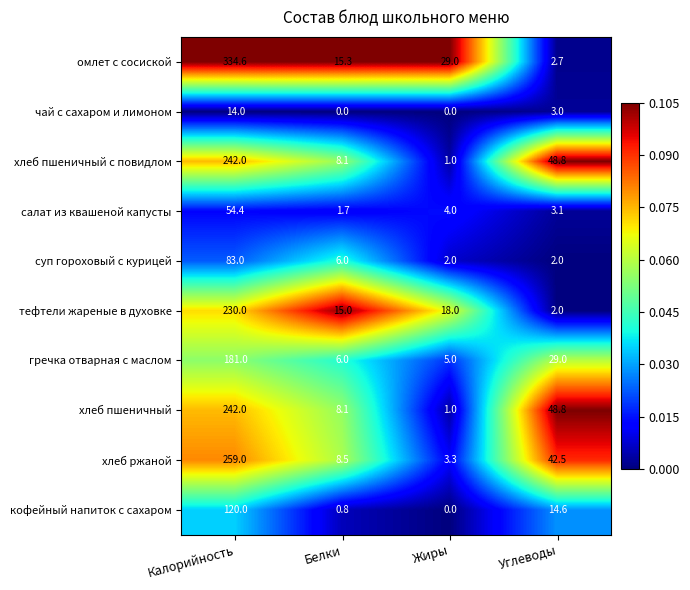

True or false: салат из квашеной капусты has a value of 54.4 at Калорийность.

True